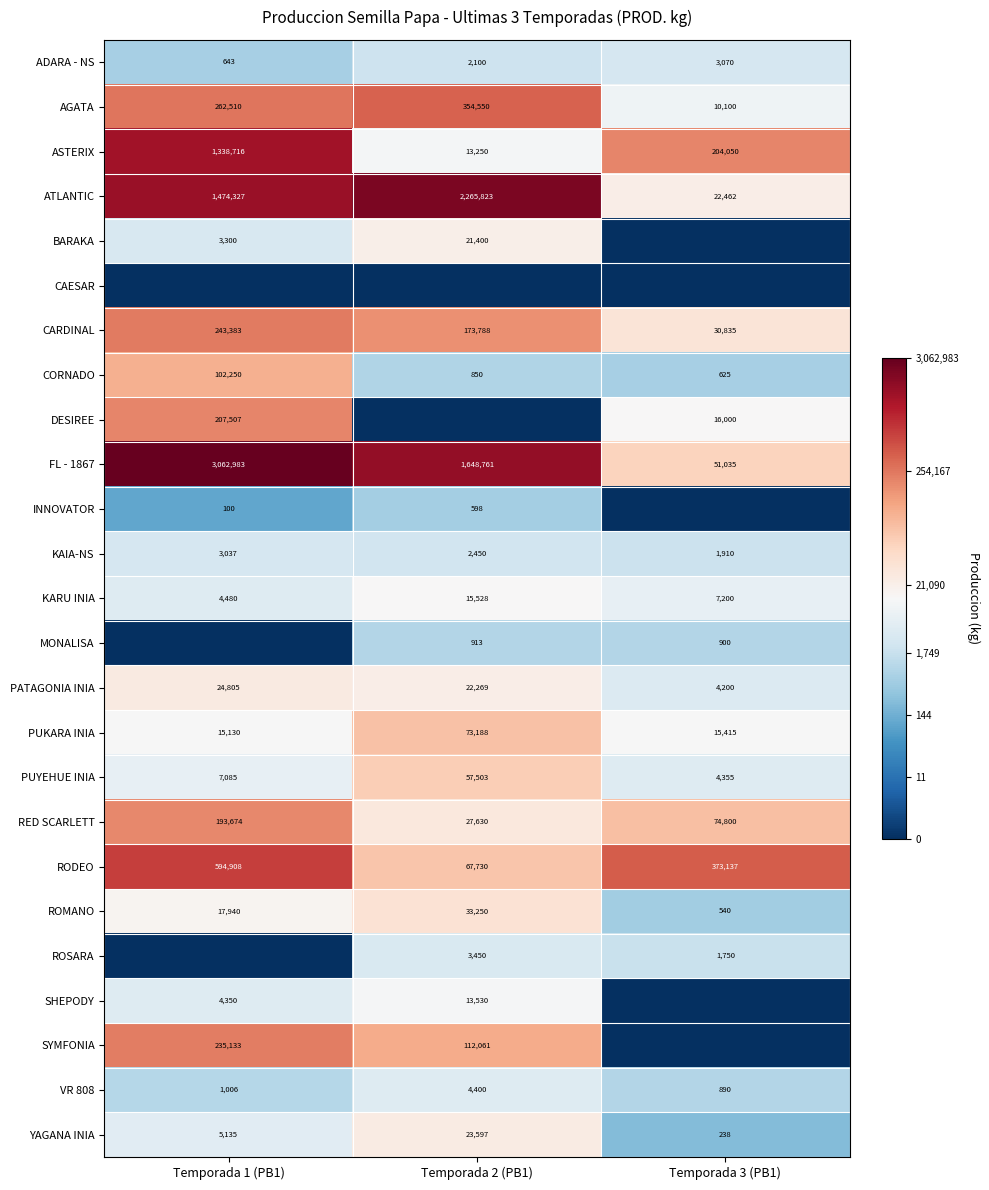

Is it true that ADARA - NS equals 865 at Temporada 1 (PB1)?

False